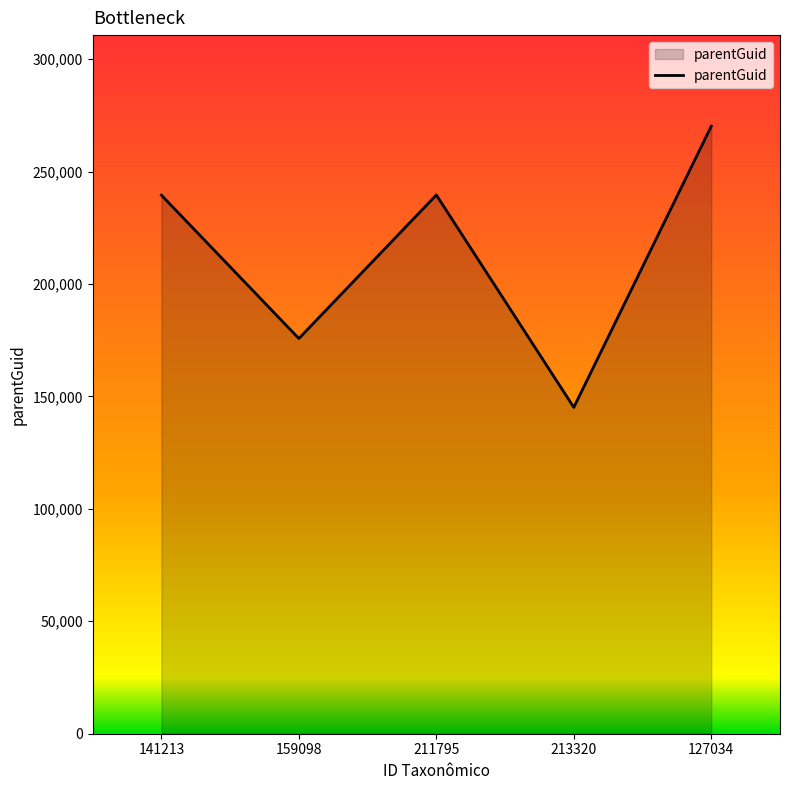

What is the greatest value displayed?

270173